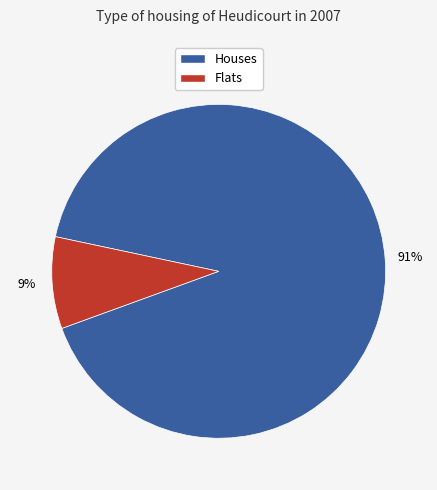

Is there a majority slice in this chart?

Yes